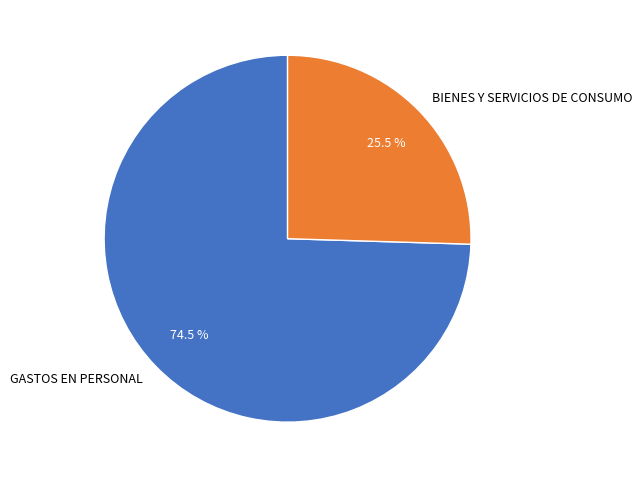

Which category has the smallest portion of the pie?

BIENES Y SERVICIOS DE CONSUMO